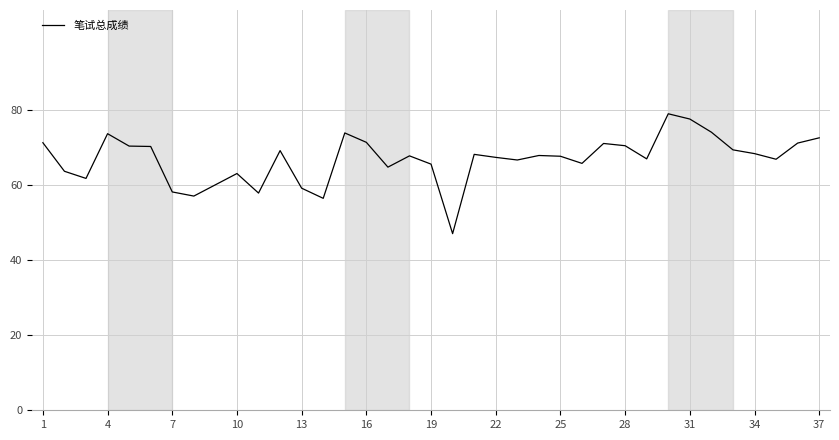

What is the average value?

66.8